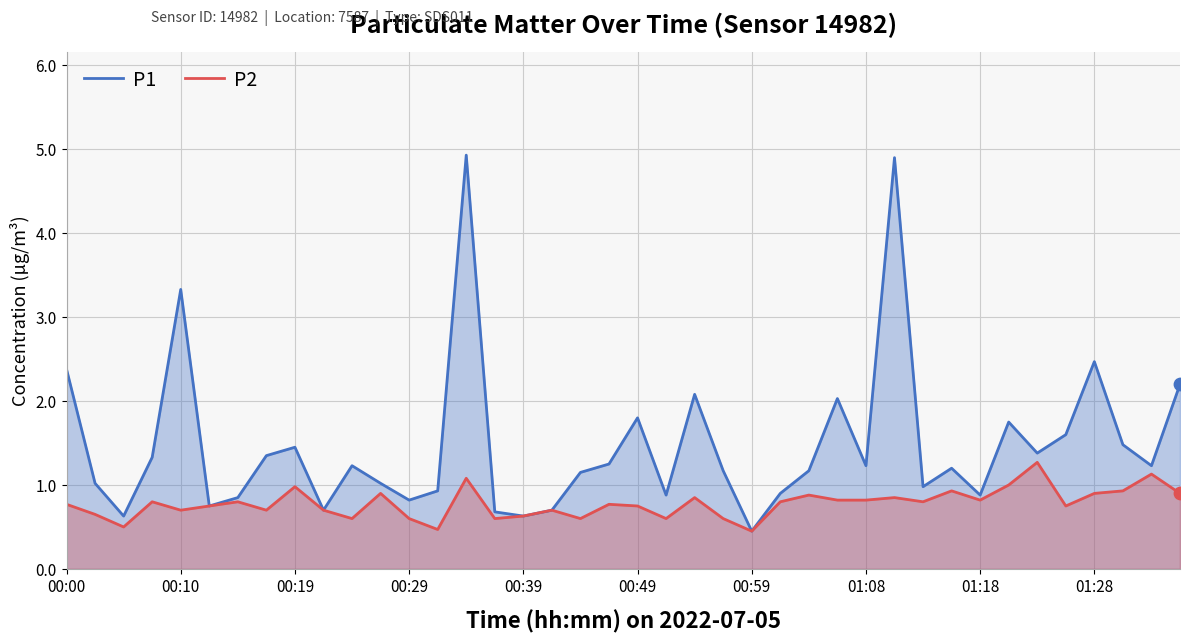

Which series contains the lowest Y value?

P1